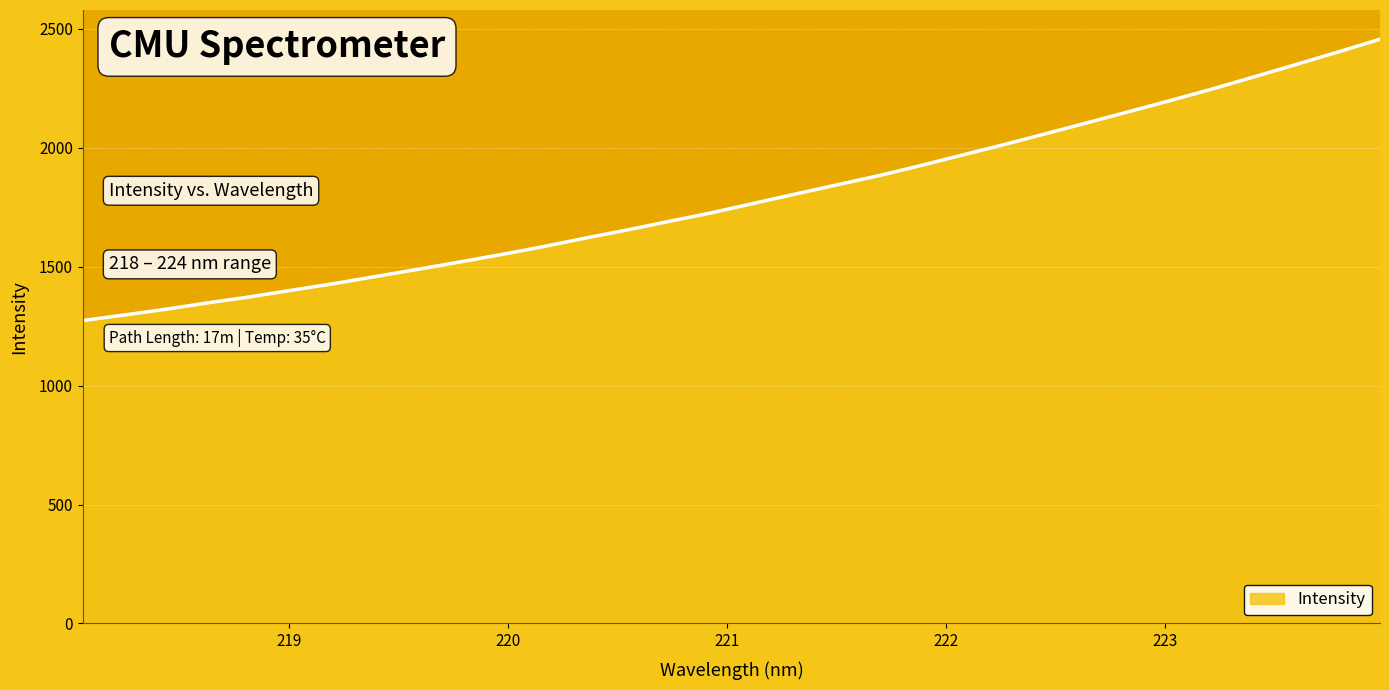

What is the difference between the maximum and minimum values?

1182.9